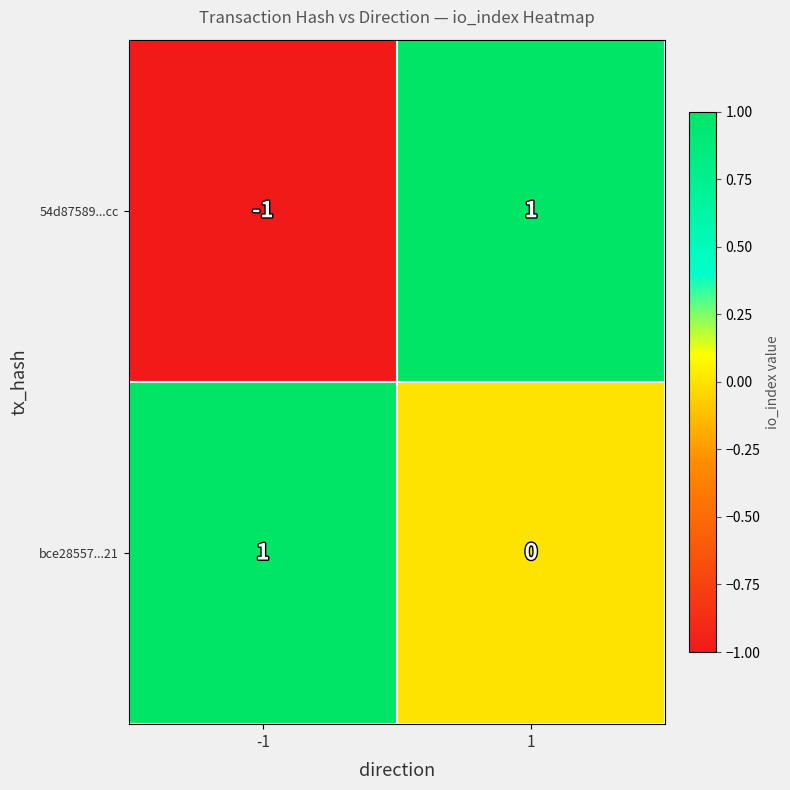

What is the total value across all series at 1?

1